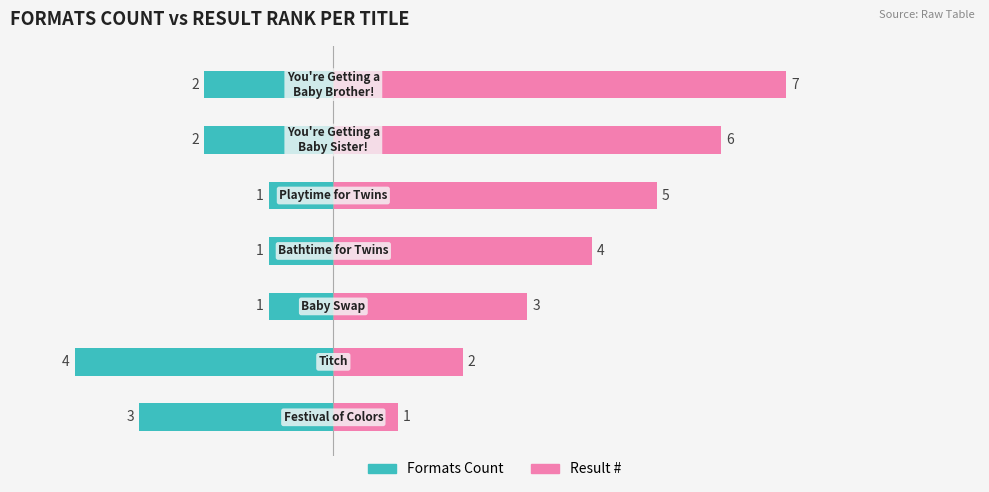

Rank the series by their average value, from highest to lowest.

Result #, Formats Count